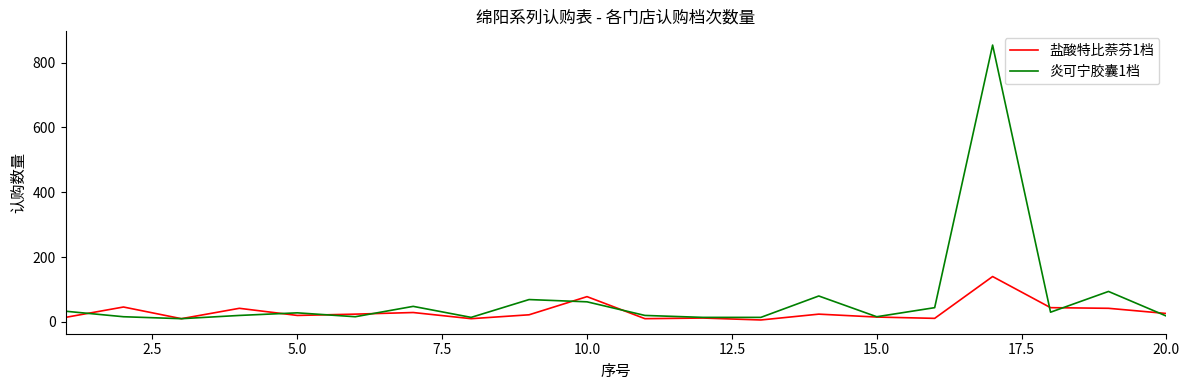

Which series has the largest total across all categories?

炎可宁胶囊1档